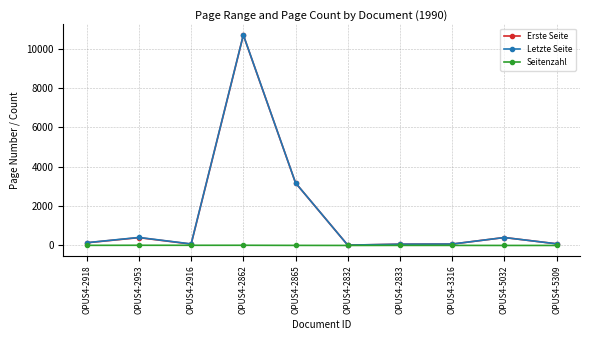

The Letzte Seite series shows 77 at OPUS4-2916. True or false?

True